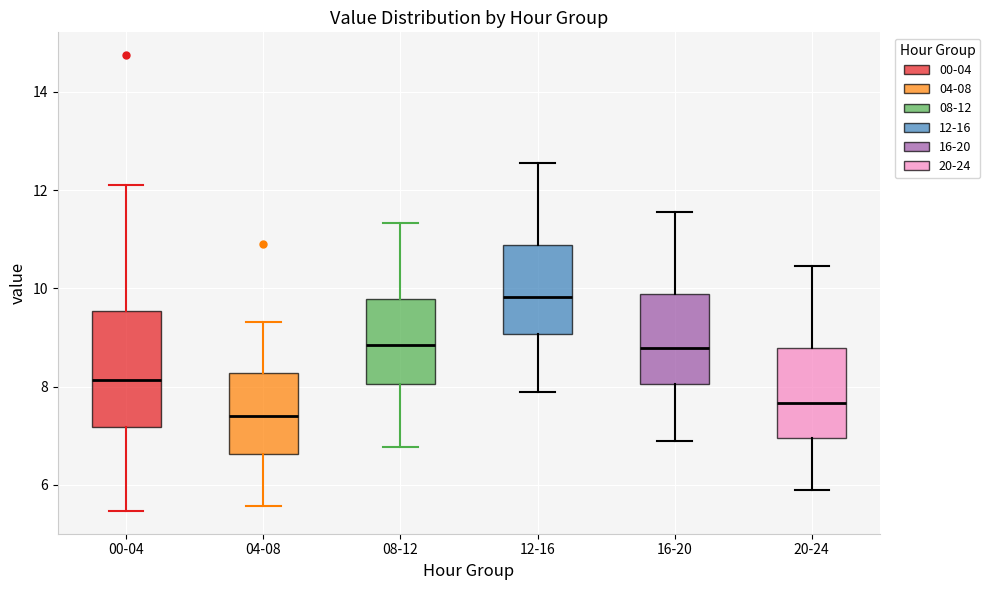

Where is the upper edge of the box for 16-20 on the y-axis? The values are not printed on the chart, so give them approximately, as read against the axis.

9.8